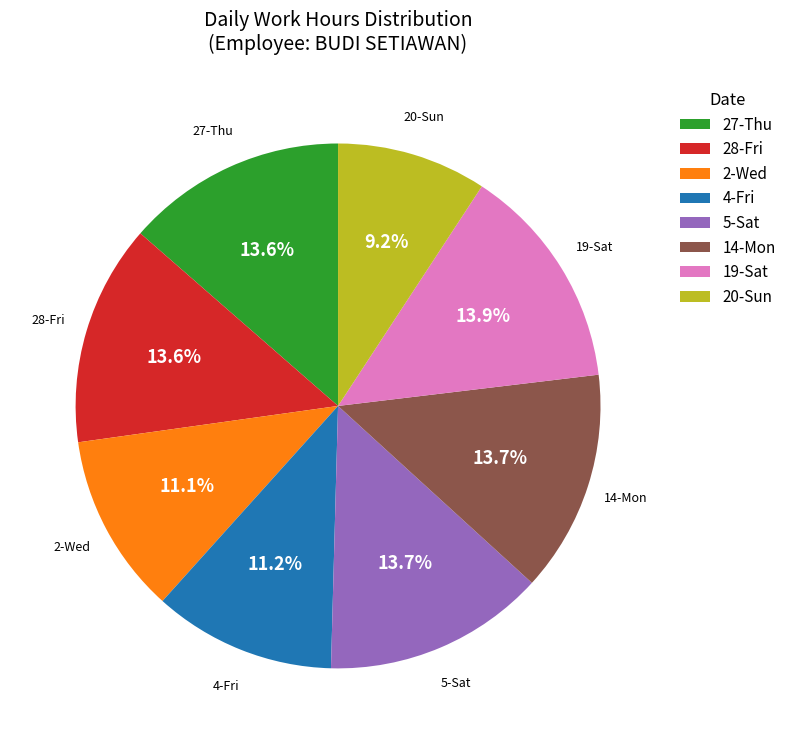

To the nearest percent, what percentage of the pie is 14-Mon?

14%